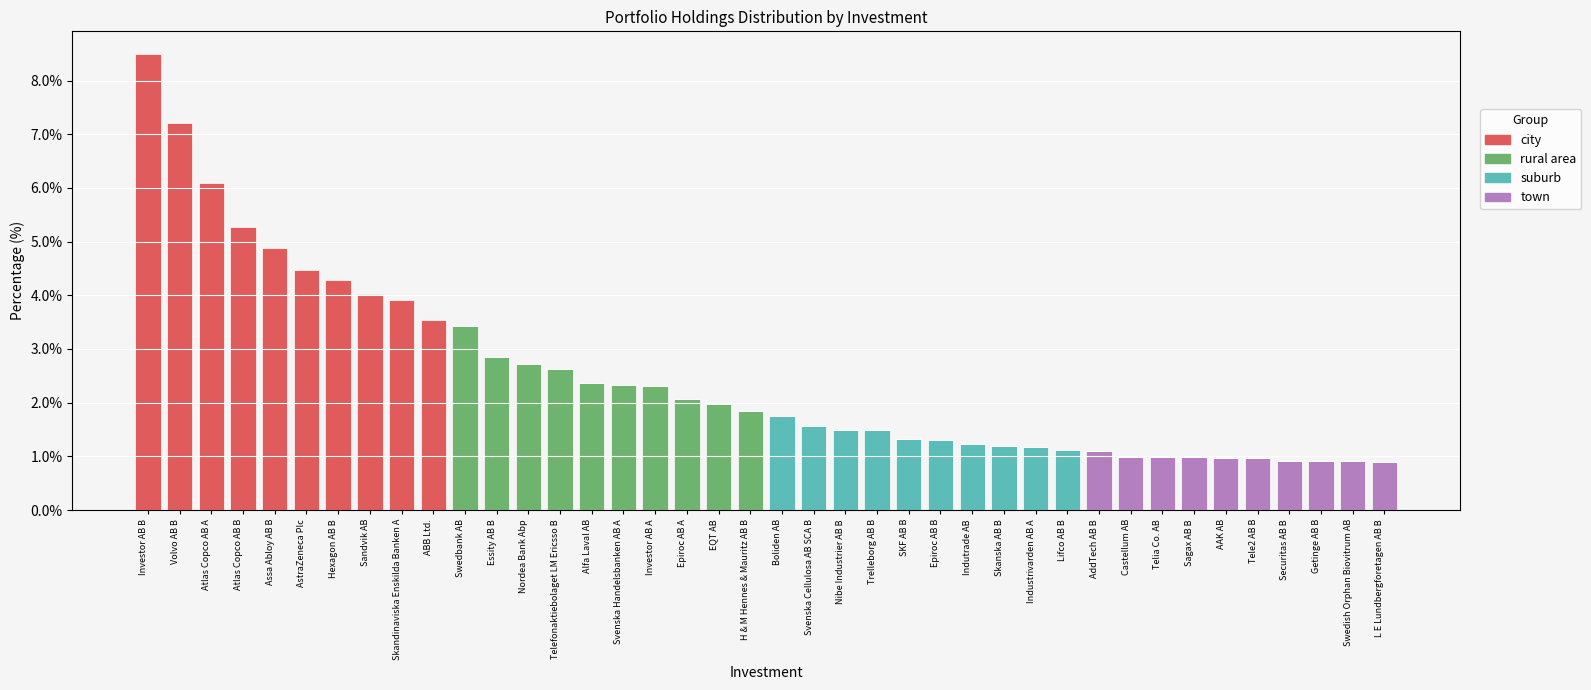

What is the total value across all series at Trelleborg AB B?

1.5